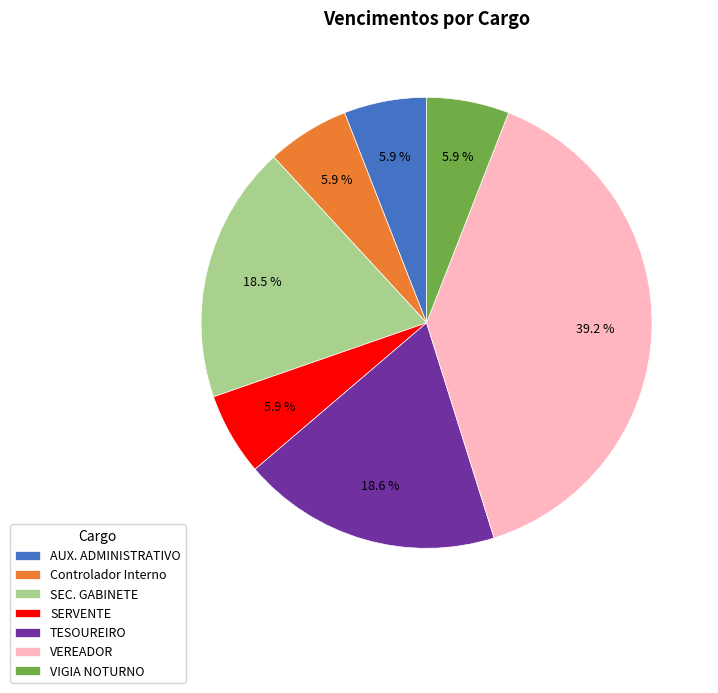

Does VIGIA NOTURNO represent more than half of the total?

No